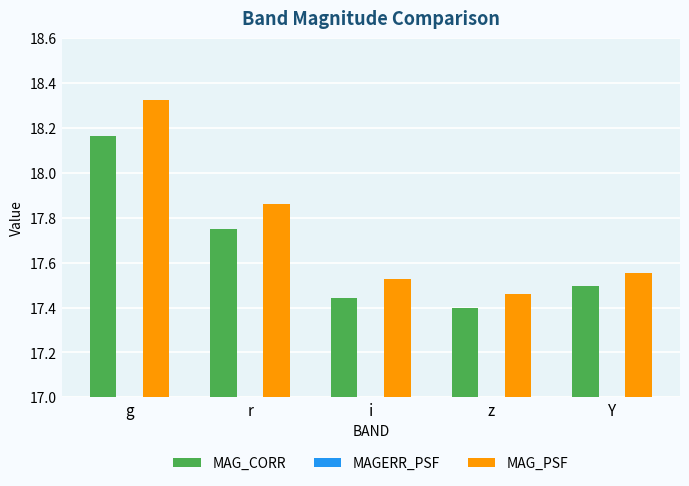

Reading left to right, extract all data points from this chart.

MAG_CORR: 18.2	17.7	17.4	17.4	17.5
MAGERR_PSF: 0.0	0.0	0.0	0.0	0.0
MAG_PSF: 18.3	17.9	17.5	17.5	17.6